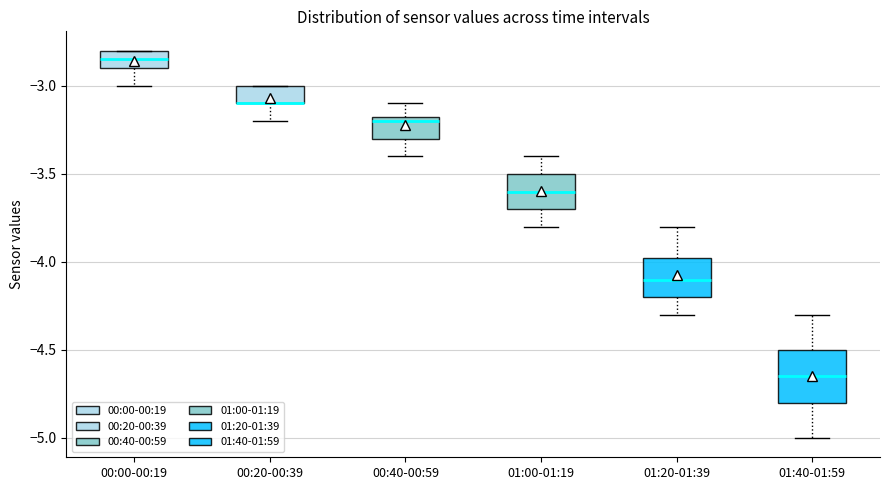

Reading left to right, transcribe this box plot: for each box, give where its median line is, the range the box spans, and where its two whiskers end, as read against the y-axis. The values are not printed on the chart, so give them approximately, as read against the axis.

00:00-00:19: median -2.85, box -2.90 to -2.80, whiskers -3.00 to -2.80
00:20-00:39: median -3.10 (drawn on the box's lower edge), box -3.10 to -3.00, whiskers -3.20 to -3.00
00:40-00:59: median -3.20, box -3.30 to -3.15, whiskers -3.40 to -3.10
01:00-01:19: median -3.60, box -3.70 to -3.50, whiskers -3.80 to -3.40
01:20-01:39: median -4.10, box -4.20 to -3.95, whiskers -4.30 to -3.80
01:40-01:59: median -4.65, box -4.80 to -4.50, whiskers -5.00 to -4.30